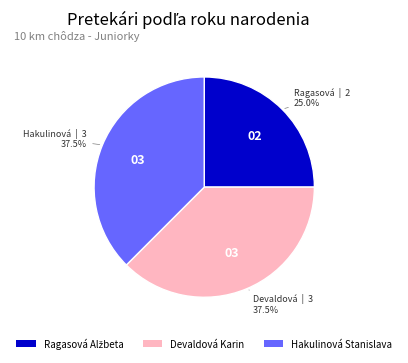

Is there a majority slice in this chart?

No